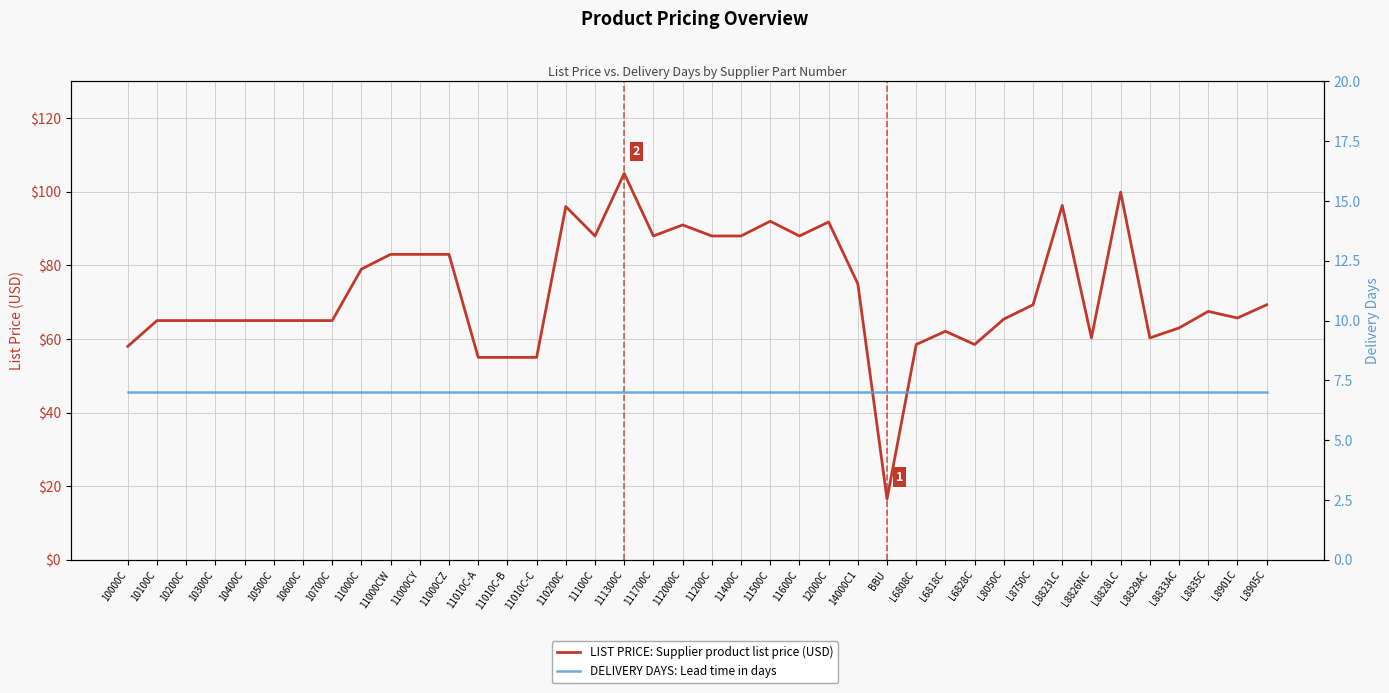

Reading left to right, transcribe all the data shown in this chart.

LIST PRICE: 10000C=58.0	10100C=65.0	10200C=65.0	10300C=65.0	10400C=65.0	10500C=65.0	10600C=65.0	10700C=65.0	11000C=79.0	11000CW=83.0	11000CY=83.0	11000CZ=83.0	11010C-A=55.0	11010C-B=55.0	11010C-C=55.0	110200C=96.0	11100C=88.0	111300C=105.0	111700C=88.0	112000C=91.0	11200C=88.0	11400C=88.0	11500C=92.0	11600C=88.0	12000C=91.8	14000C1=75.0	BBU=16.5	L6808C=58.5	L6818C=62.1	L6828C=58.5	L8050C=65.4	L8750C=69.3	L8823LC=96.3	L8826NC=60.3	L8828LC=99.9	L8829AC=60.3	L8833AC=63.0	L8835C=67.5	L8901C=65.7	L8905C=69.3
DELIVERY DAYS: 10000C=7.0	10100C=7.0	10200C=7.0	10300C=7.0	10400C=7.0	10500C=7.0	10600C=7.0	10700C=7.0	11000C=7.0	11000CW=7.0	11000CY=7.0	11000CZ=7.0	11010C-A=7.0	11010C-B=7.0	11010C-C=7.0	110200C=7.0	11100C=7.0	111300C=7.0	111700C=7.0	112000C=7.0	11200C=7.0	11400C=7.0	11500C=7.0	11600C=7.0	12000C=7.0	14000C1=7.0	BBU=7.0	L6808C=7.0	L6818C=7.0	L6828C=7.0	L8050C=7.0	L8750C=7.0	L8823LC=7.0	L8826NC=7.0	L8828LC=7.0	L8829AC=7.0	L8833AC=7.0	L8835C=7.0	L8901C=7.0	L8905C=7.0